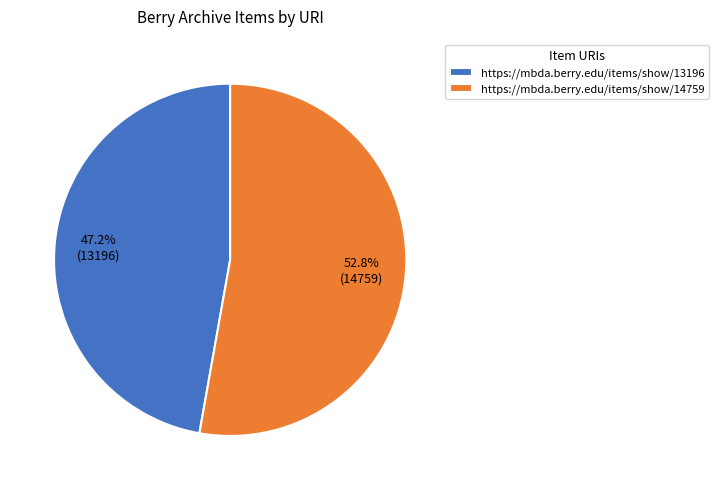

The https://mbda.berry.edu/items/show/13196 slice represents 54% of the pie. True or false?

False